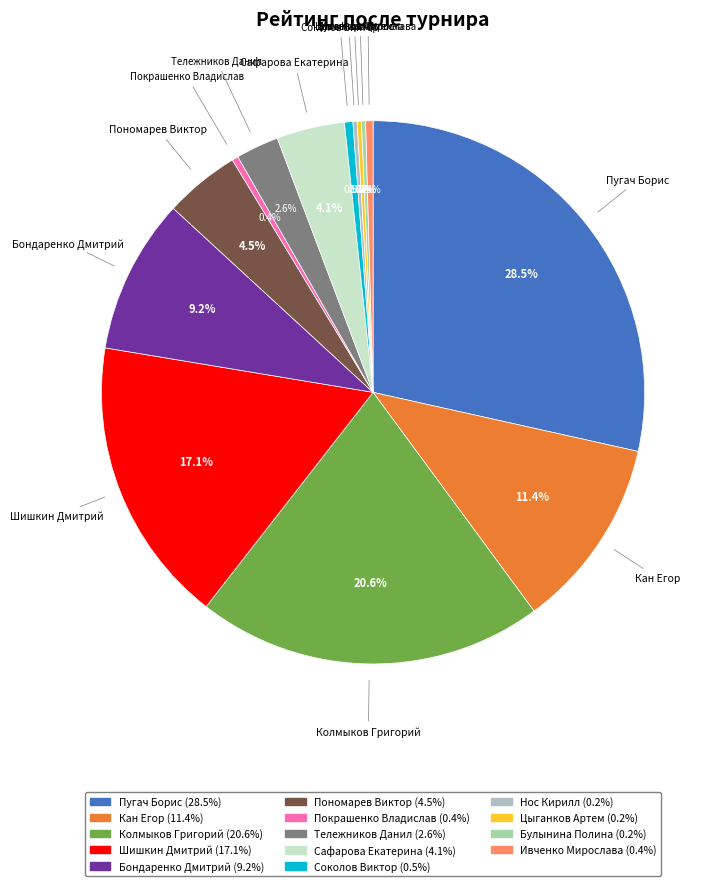

Is Покрашенко Владислав the majority of the pie?

No